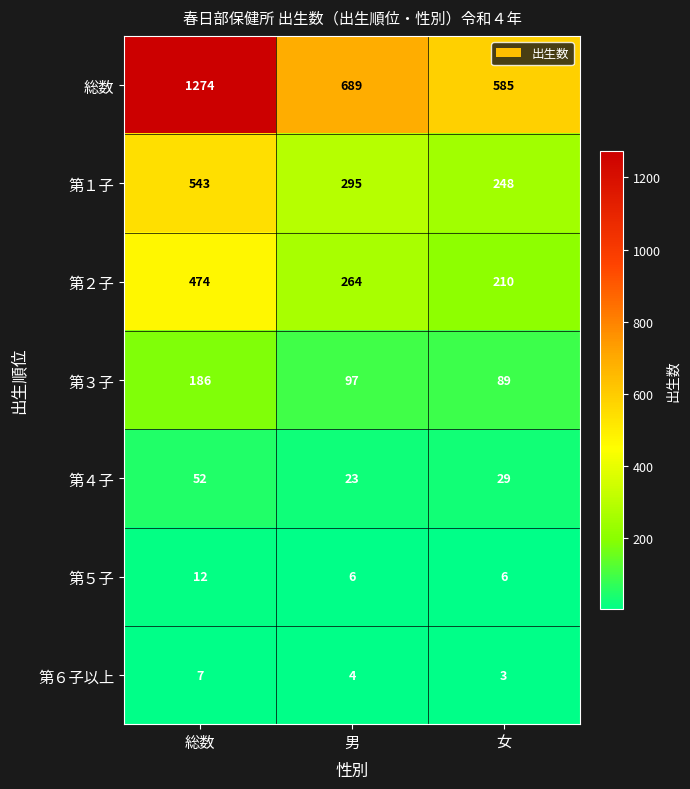

Rank the series by their maximum value, from highest to lowest.

総数, 第１子, 第２子, 第３子, 第４子, 第５子, 第６子以上